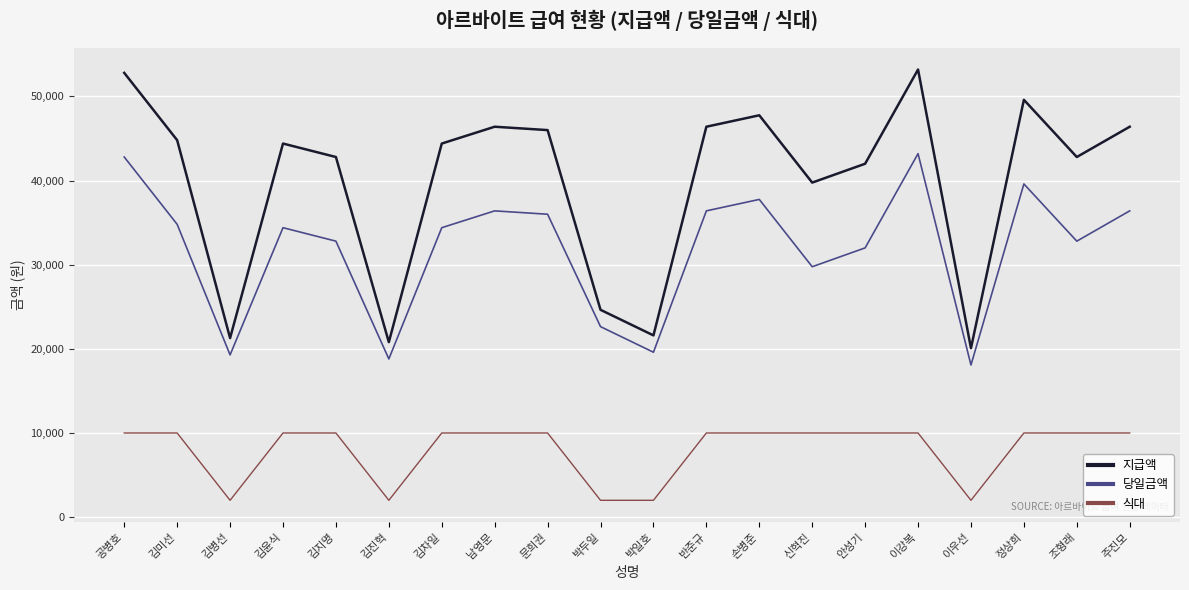

True or false: 당일금액 and 식대 cross at least once.

False